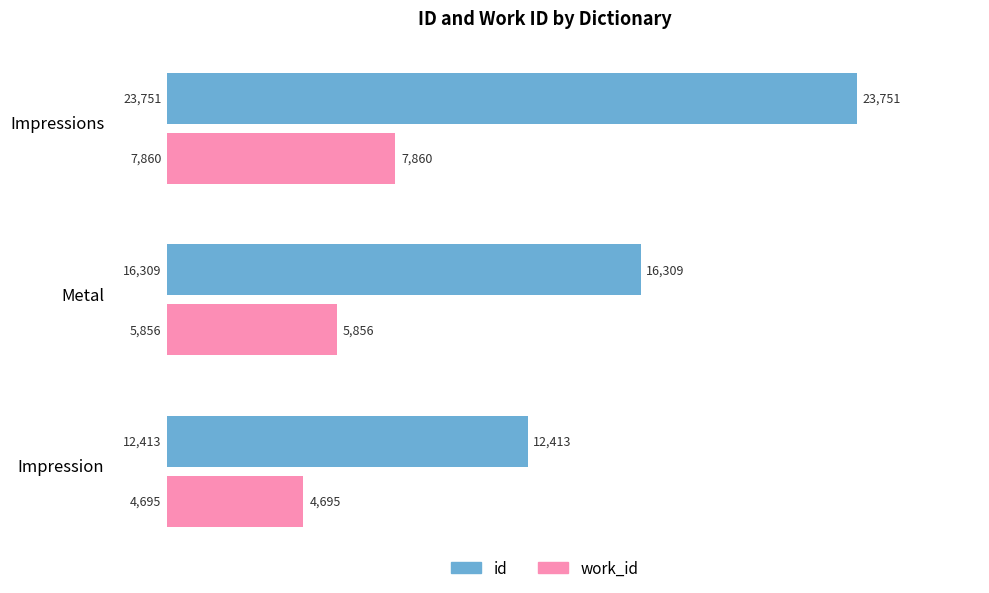

Which category has the lowest value in the id series?

Impression